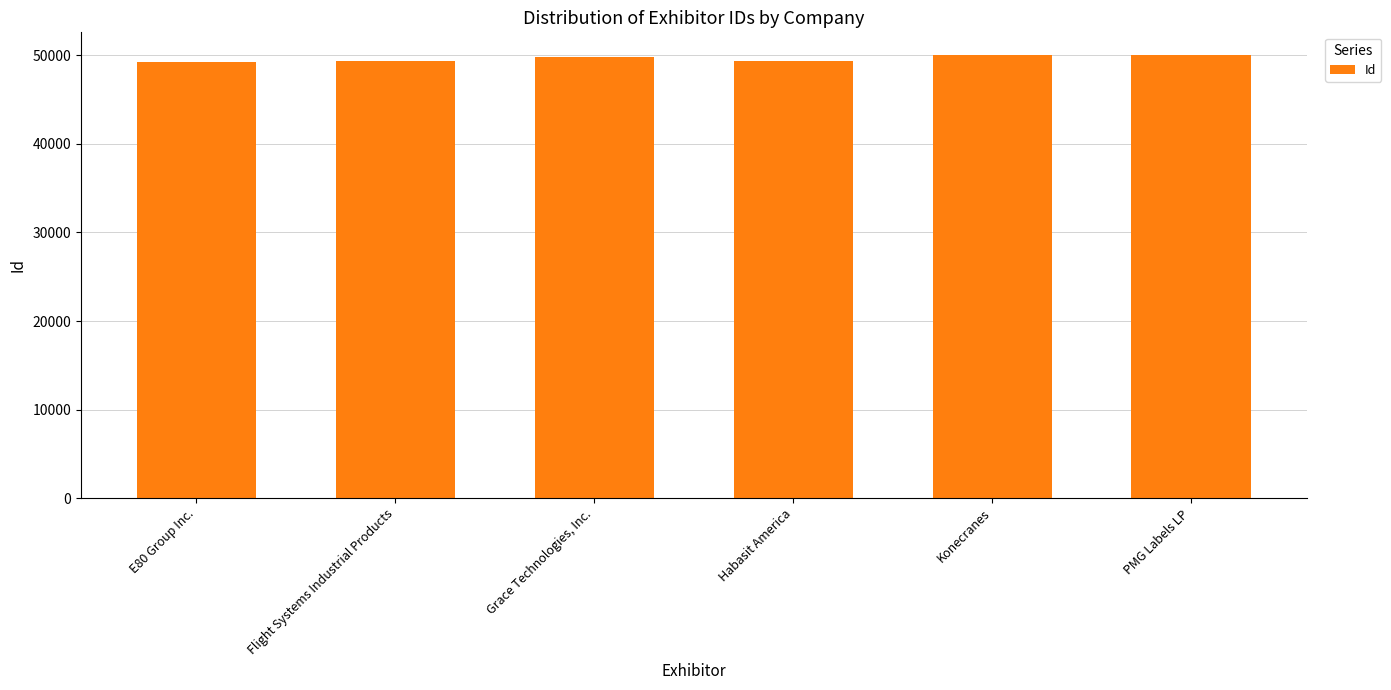

What is the approximate value at PMG Labels LP?

50101